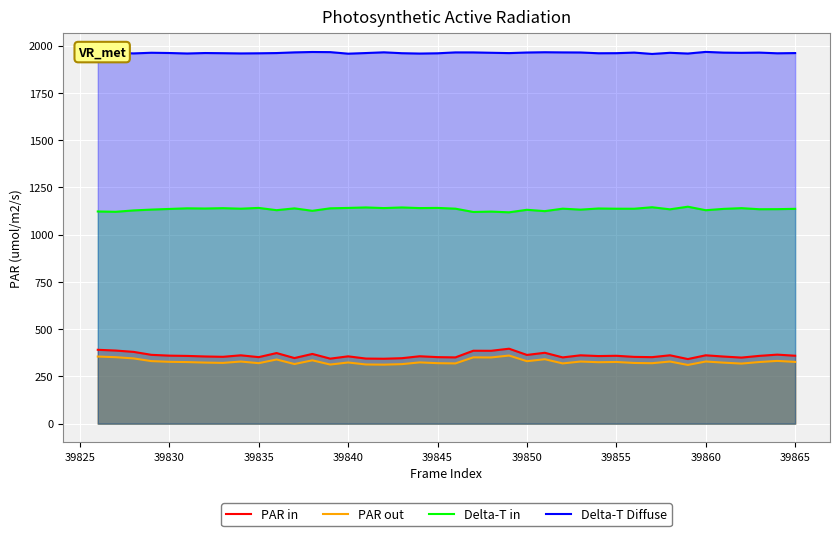

How many values in the Delta-T in series exceed 1137?

21